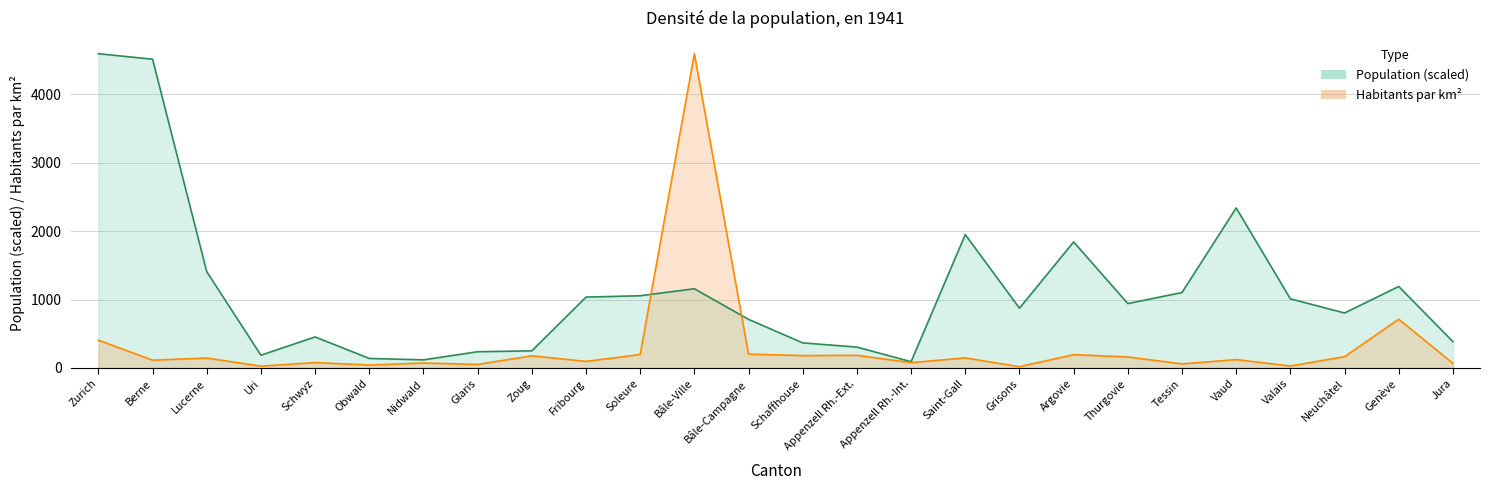

What is the difference between the maximum and minimum values in the Population series?

4502.4